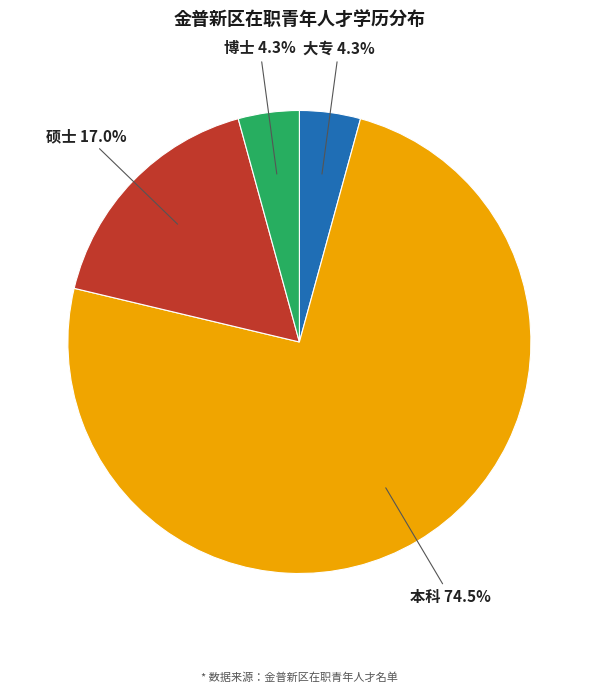

What percentage is the 博士 slice, to the nearest percent?

4%